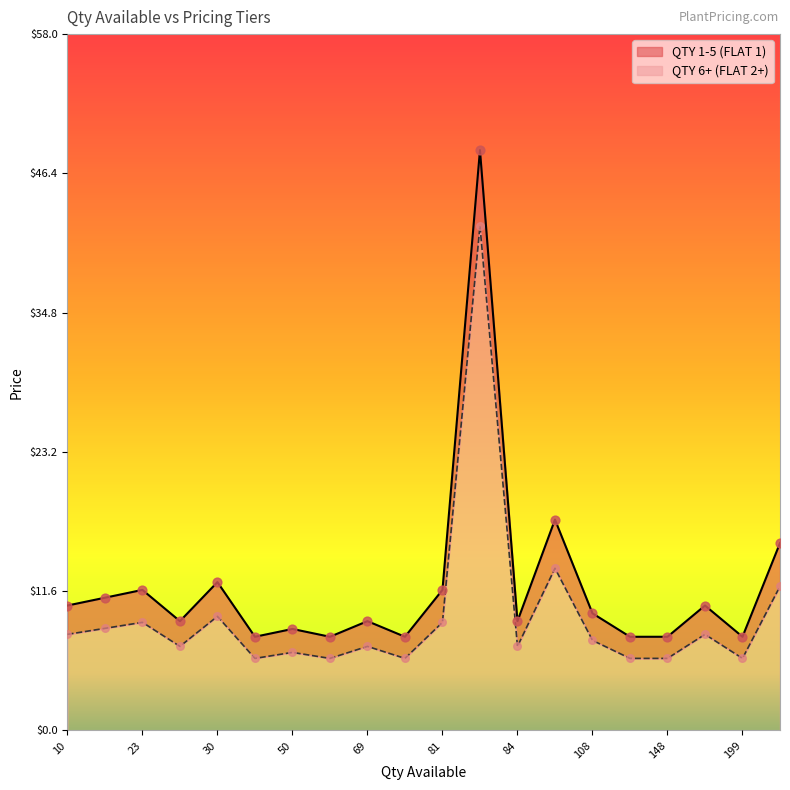

Which series contains the lowest Y value?

QTY 6+ (FLAT 2+)